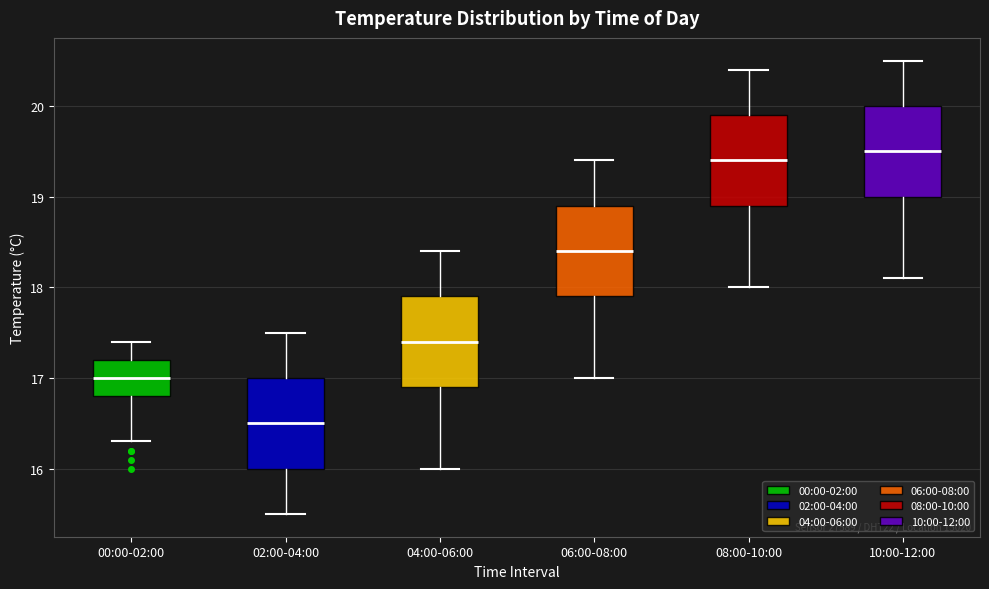

Reading left to right, transcribe this box plot: for each box, give where its median line is, the range the box spans, and where its two whiskers end, as read against the y-axis. The values are not printed on the chart, so give them approximately, as read against the axis.

00:00-02:00: median 17.0, box 16.8 to 17.2, whiskers 16.3 to 17.4
02:00-04:00: median 16.5, box 16.0 to 17.0, whiskers 15.5 to 17.5
04:00-06:00: median 17.4, box 16.9 to 17.9, whiskers 16.0 to 18.4
06:00-08:00: median 18.4, box 17.9 to 18.9, whiskers 17.0 to 19.4
08:00-10:00: median 19.4, box 18.9 to 19.9, whiskers 18.0 to 20.4
10:00-12:00: median 19.5, box 19.0 to 20.0, whiskers 18.1 to 20.5